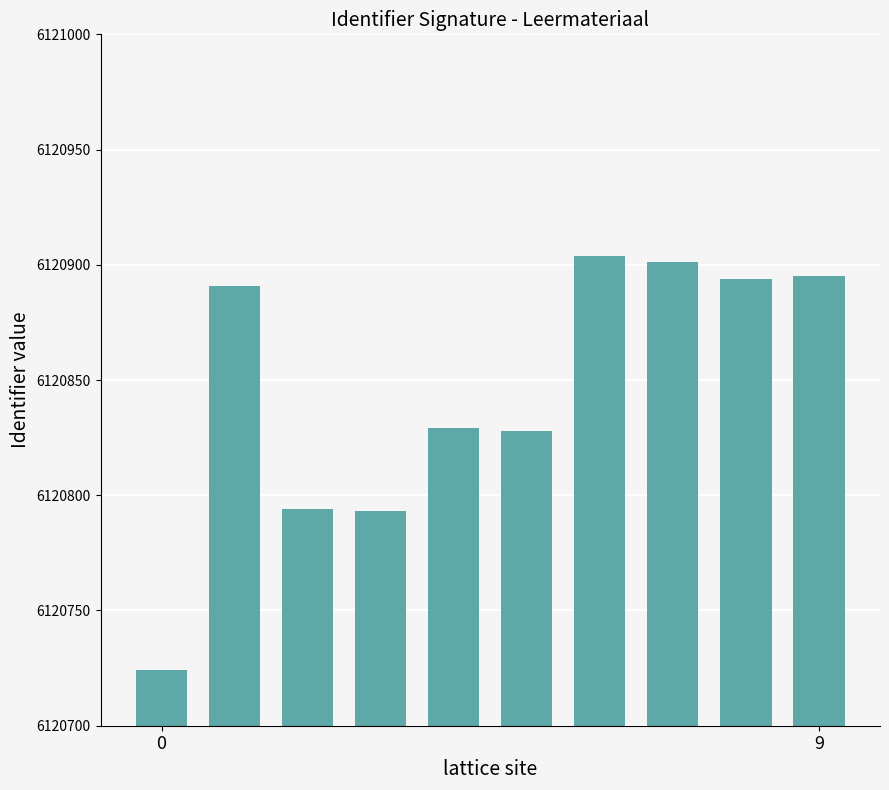

What is the smallest value displayed?

6120724